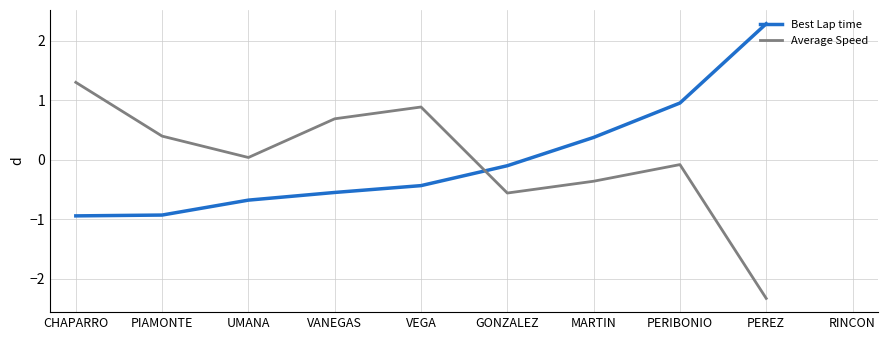

What is the difference between the highest and lowest values at VANEGAS?

1.2